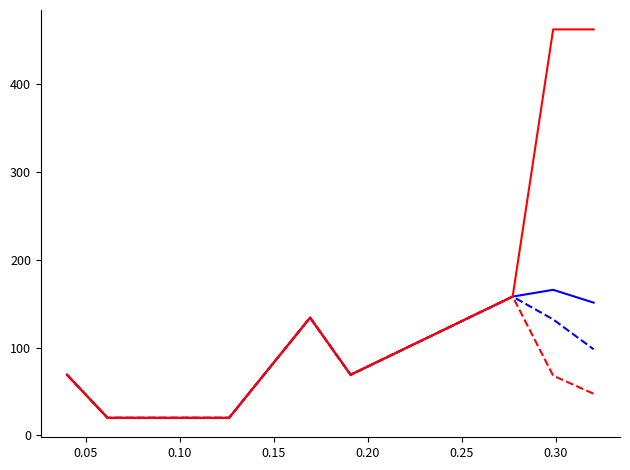

What is the minimum value shown in the chart?

20.0